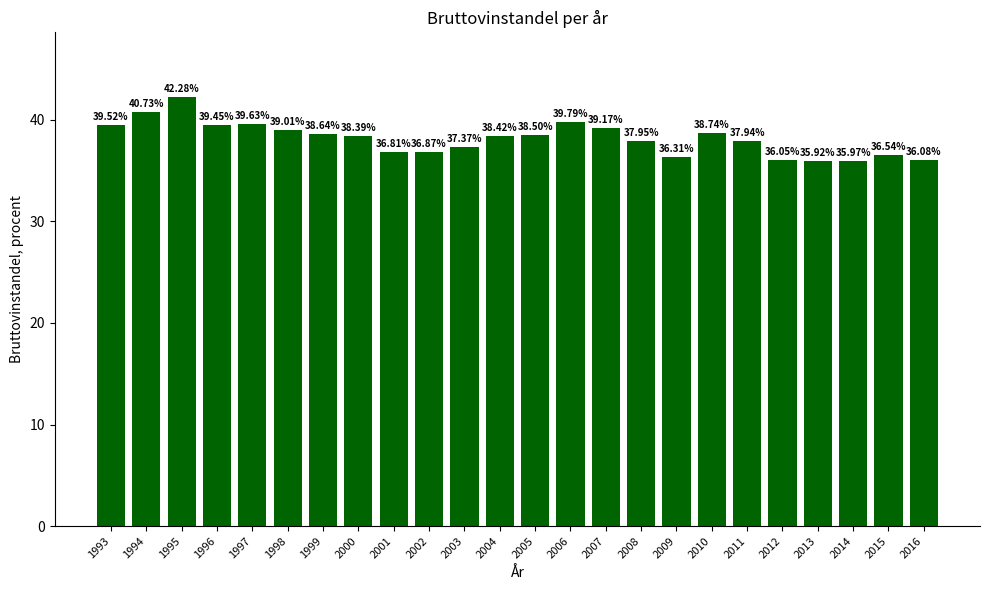

What is the average value?

38.2